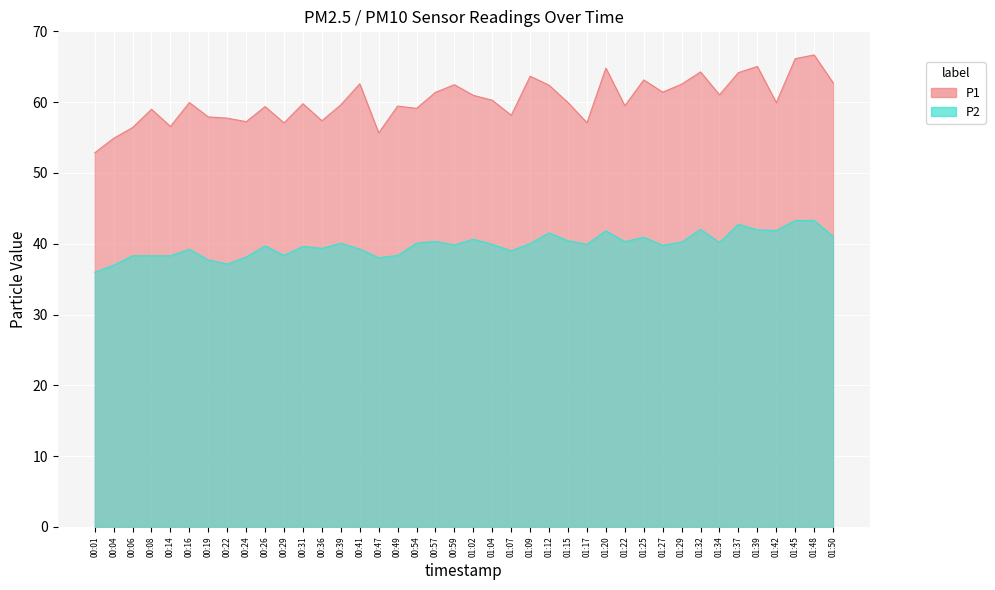

What is the difference between the second highest and second lowest values in the P2 series?

6.3